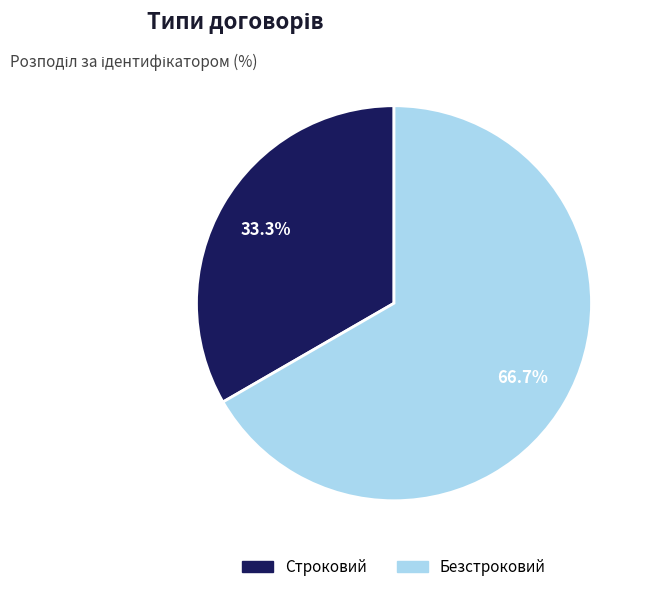

How many segments does this pie chart have?

2